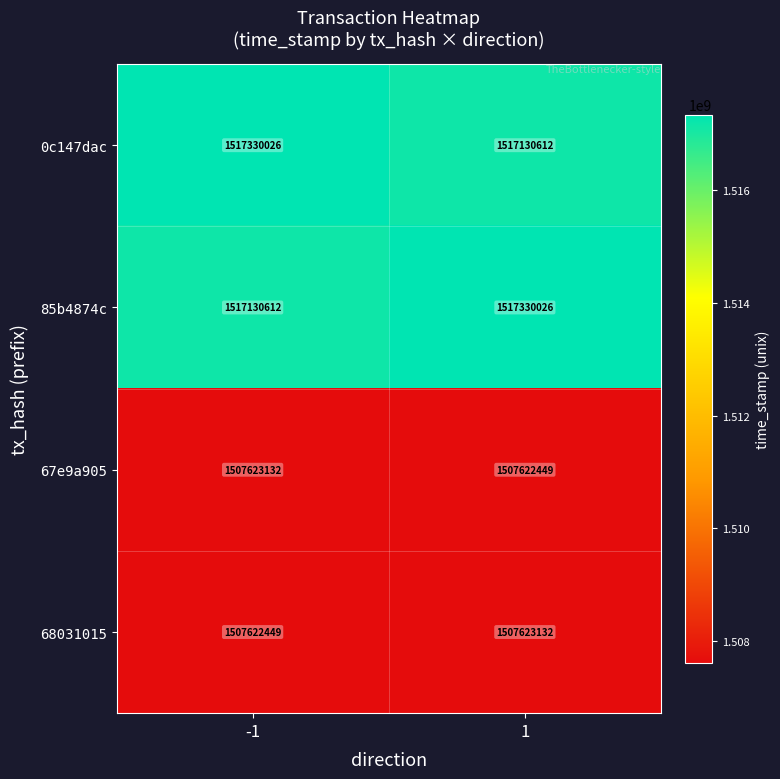

What value does the 0c147dac series have at 1, to the nearest 10?

1517130610